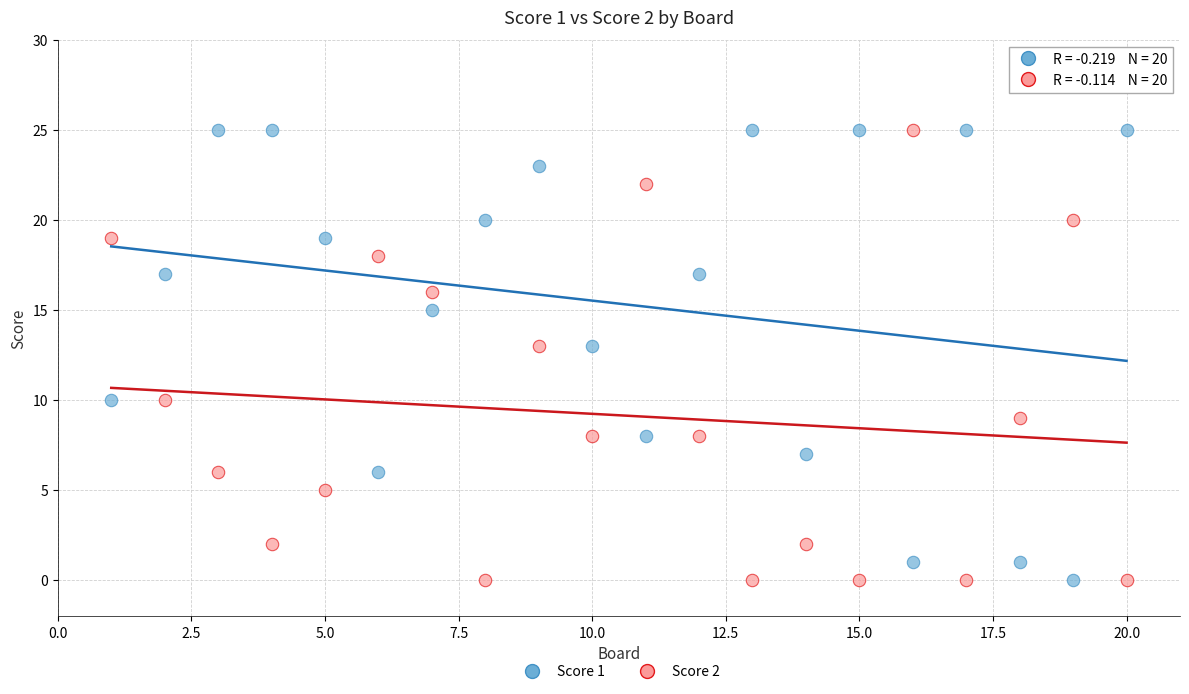

What is the X range (max minus min) for the scatter plot?

19